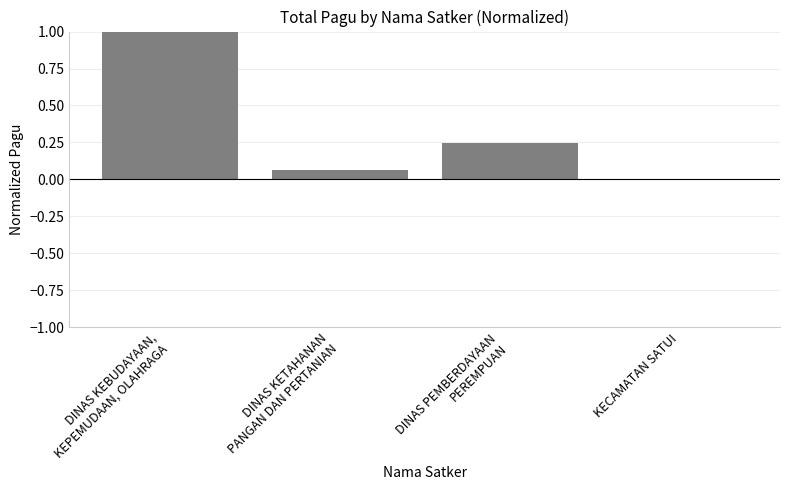

The value at KECAMATAN SATUI is 0.0. True or false?

True